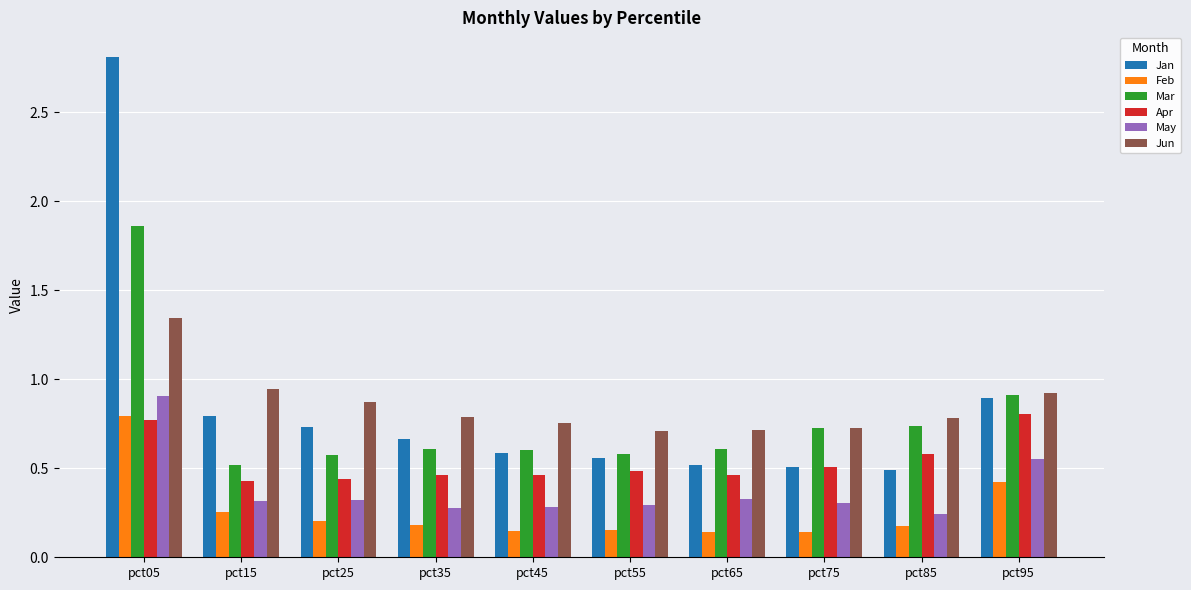

What is the sum of all May values?

3.8